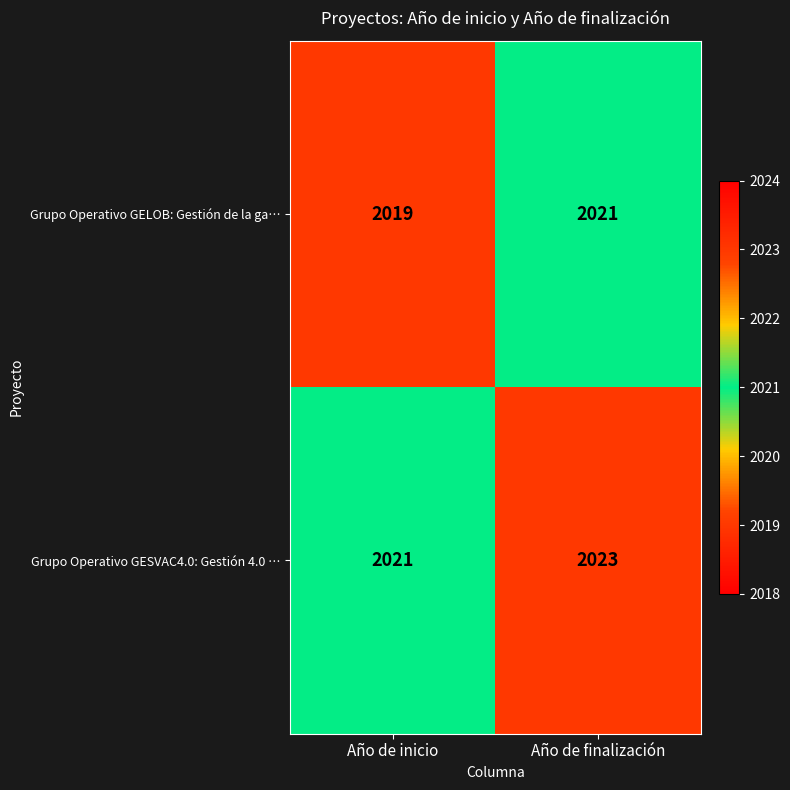

Which category has the lowest value in the Grupo Operativo GESVAC4.0: Gestión 4.0 … series?

Año de inicio